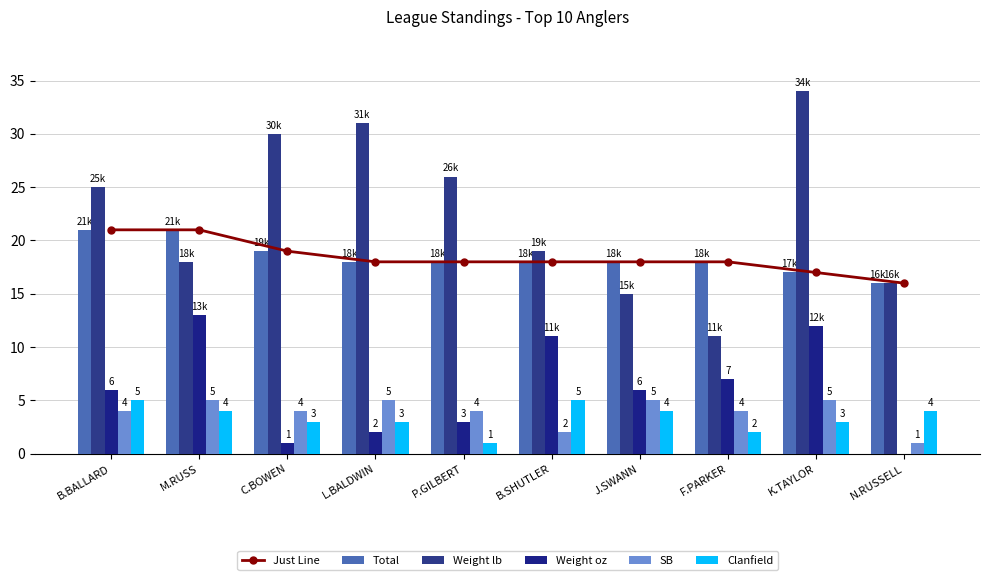

What is the sum of the Weight lb values at F.PARKER and C.BOWEN?

41